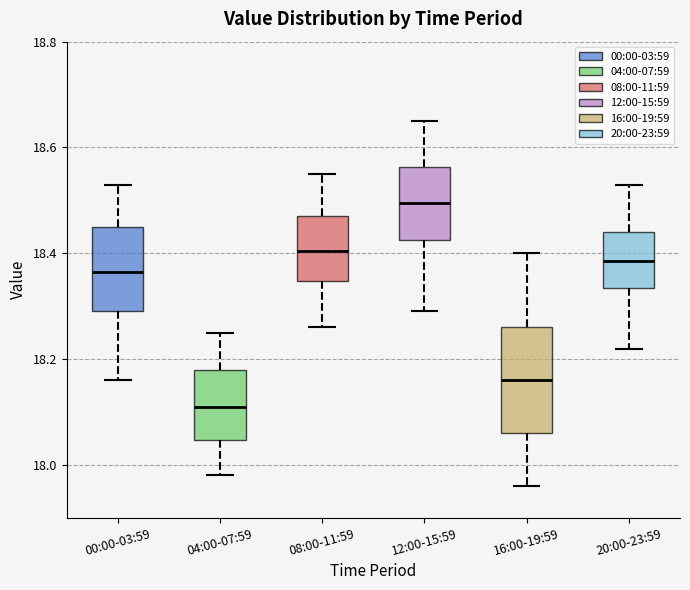

Which box is the tallest, from its lower edge to its upper edge?

16:00-19:59